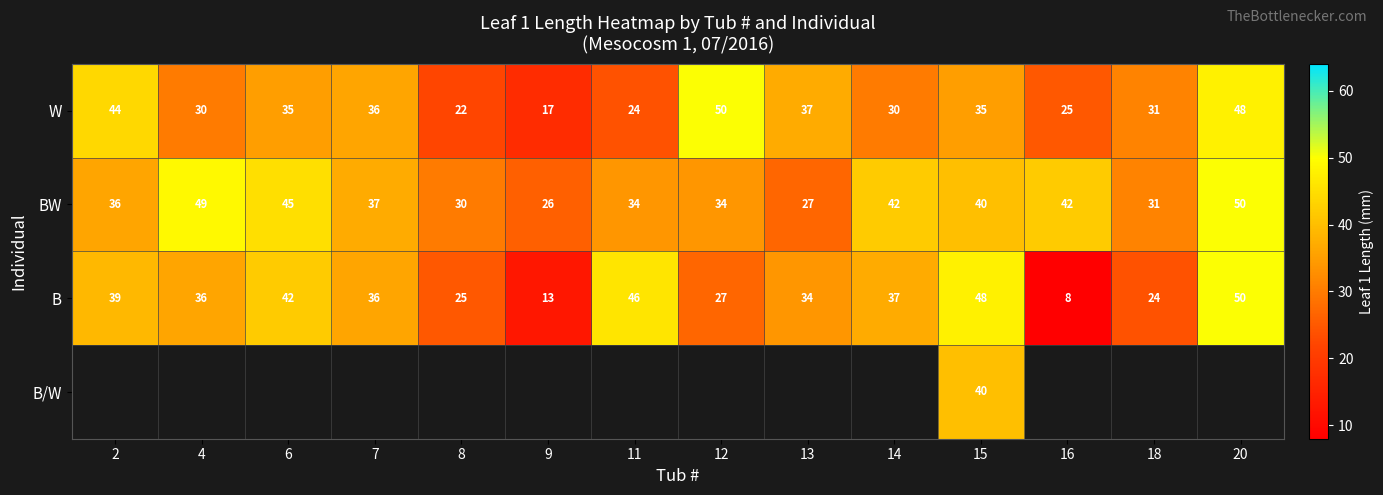

Which label corresponds to the smallest value in the chart?

16